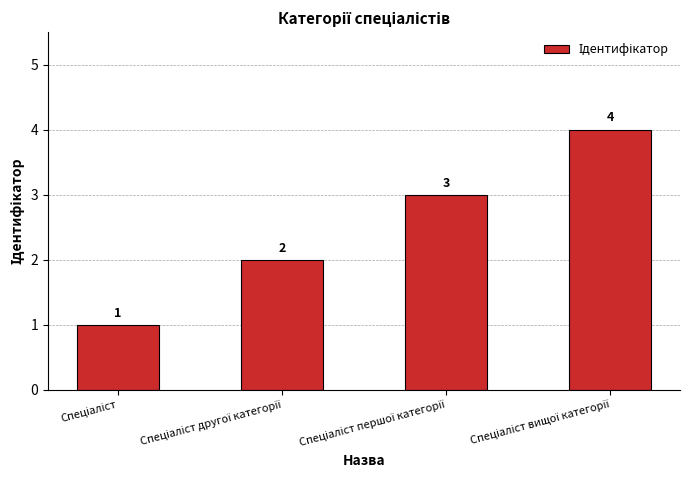

How many values are between 2 and 4?

3